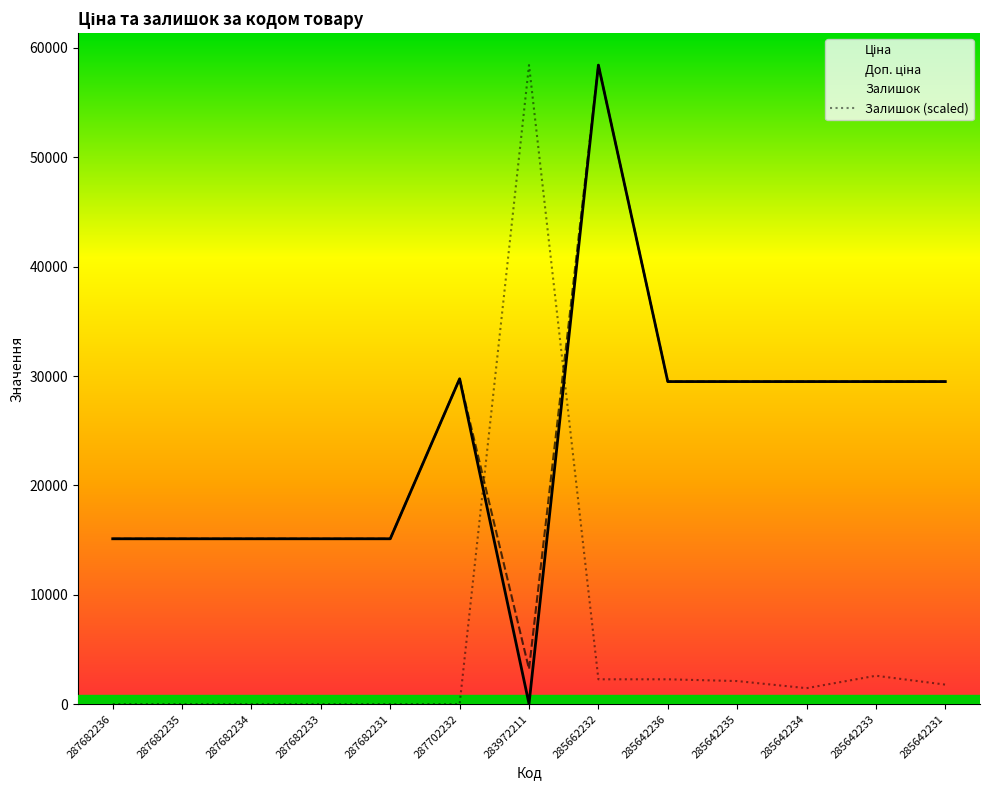

Does the chart have visible grid lines?

No